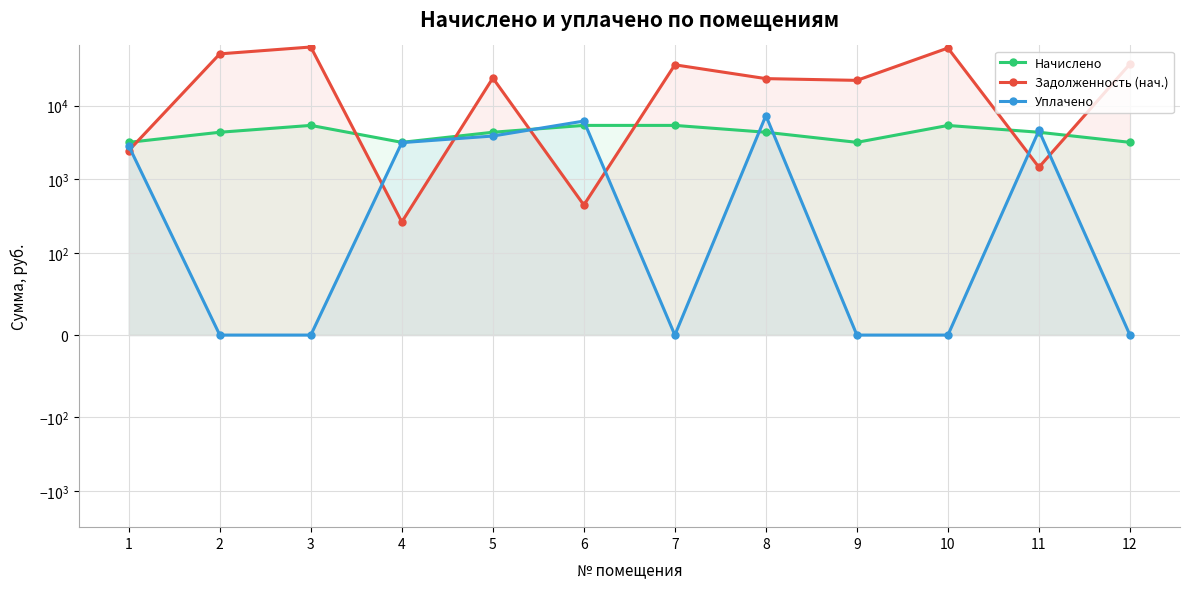

True or false: Уплачено has more than 1 interior local peaks.

True